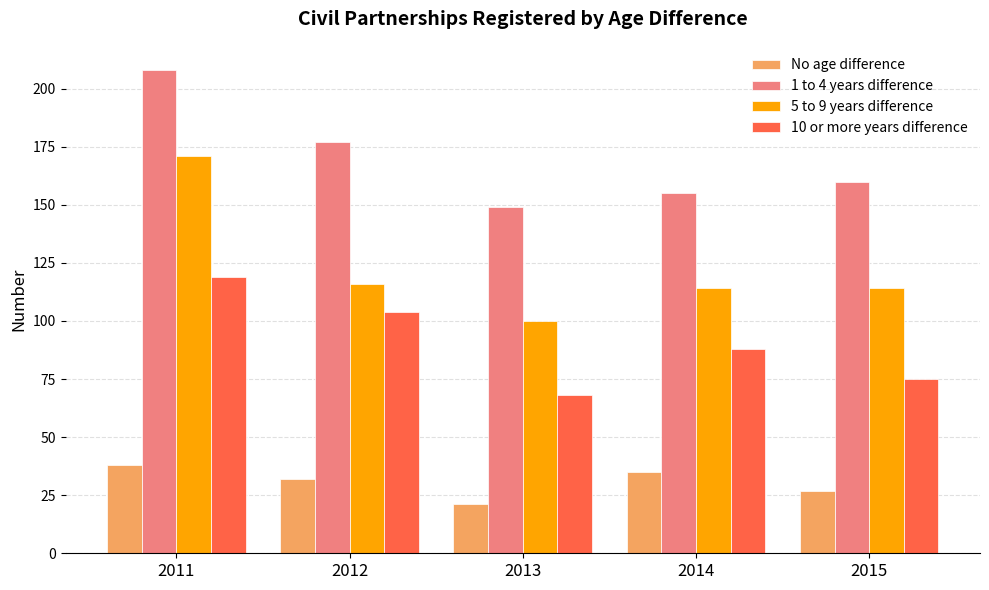

What is the value of the 5 to 9 years difference bar at the 2nd from the left?

116